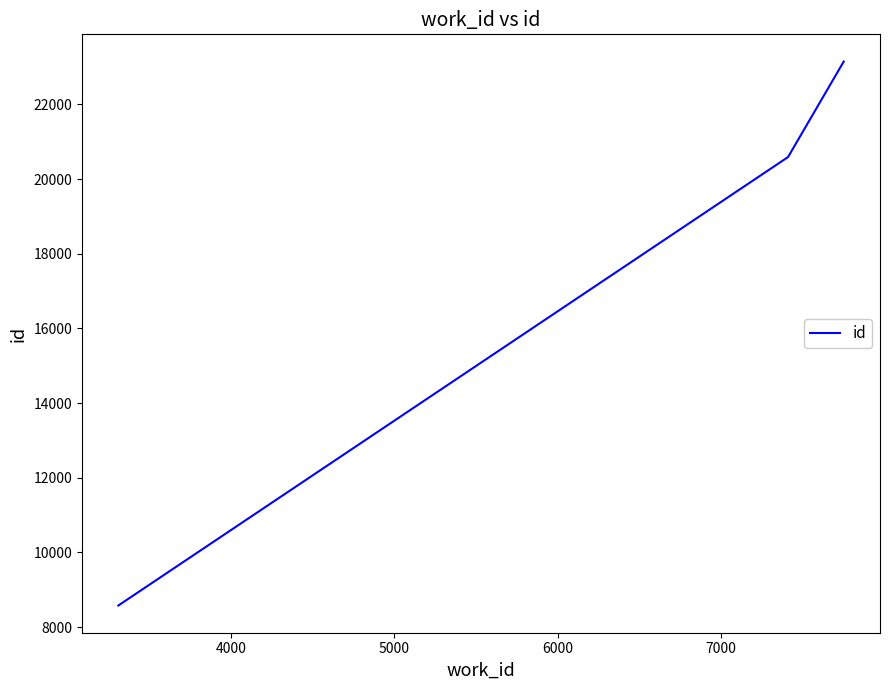

What is the average value?

17439